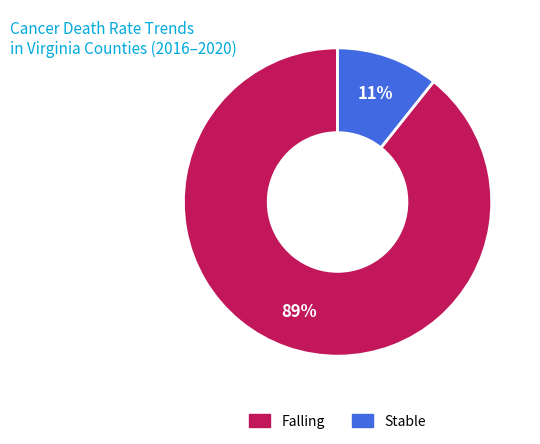

Is there any slice that represents more than half of the pie?

Yes